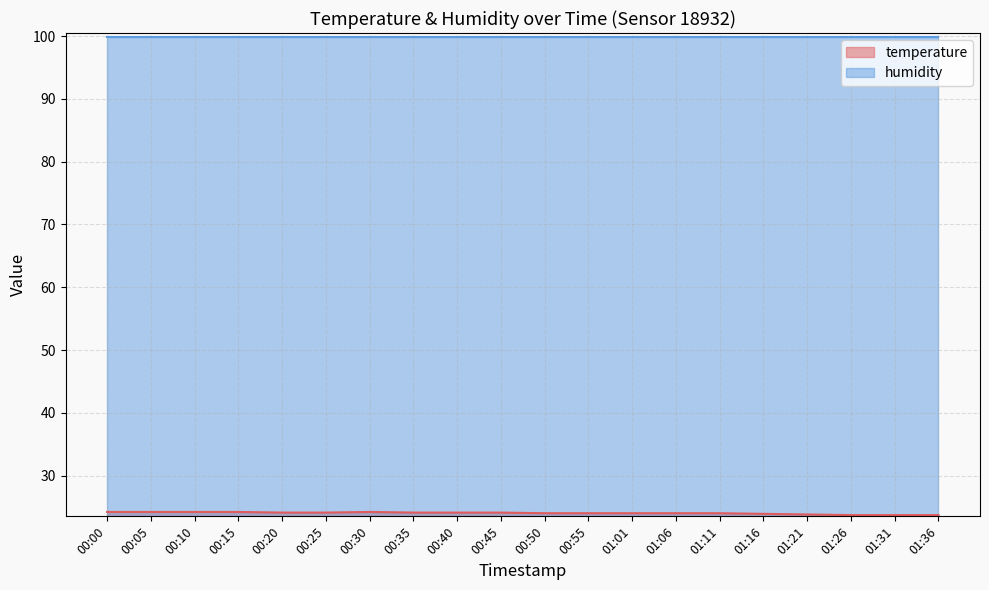

Reading left to right, list all the values displayed in this chart.

24.2	24.2	24.2	24.2	24.1	24.1	24.2	24.1	24.1	24.1	24.0	24.0	24.0	24.0	24.0	23.9	23.8	23.7	23.7	23.7